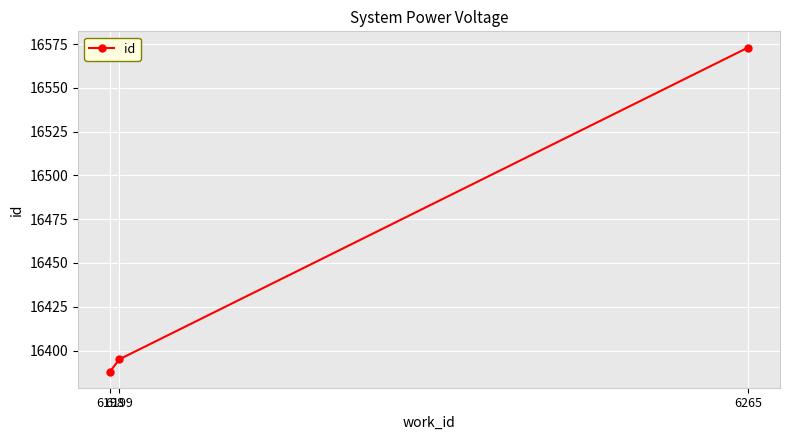

What is the sum of all values?

49356